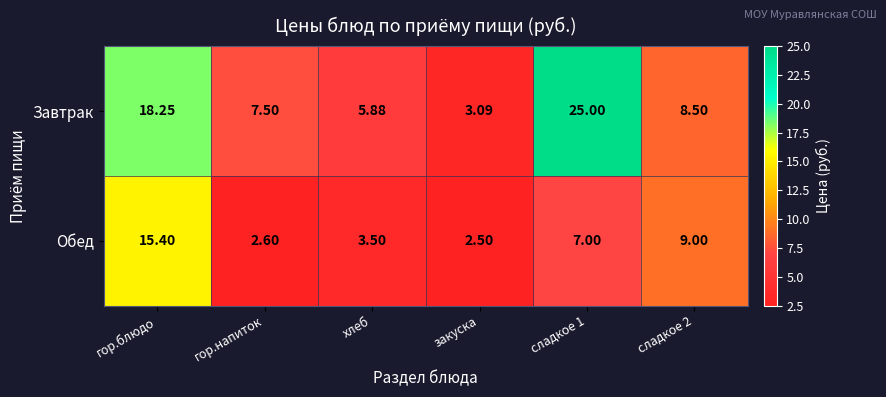

At which label is Завтрак closest to 14?

гор.блюдо